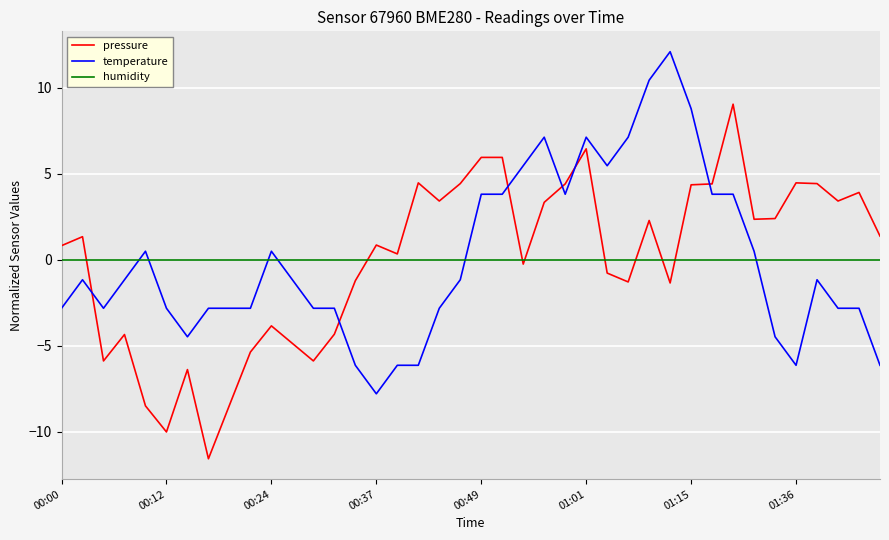

How many lines are shown in the chart?

3